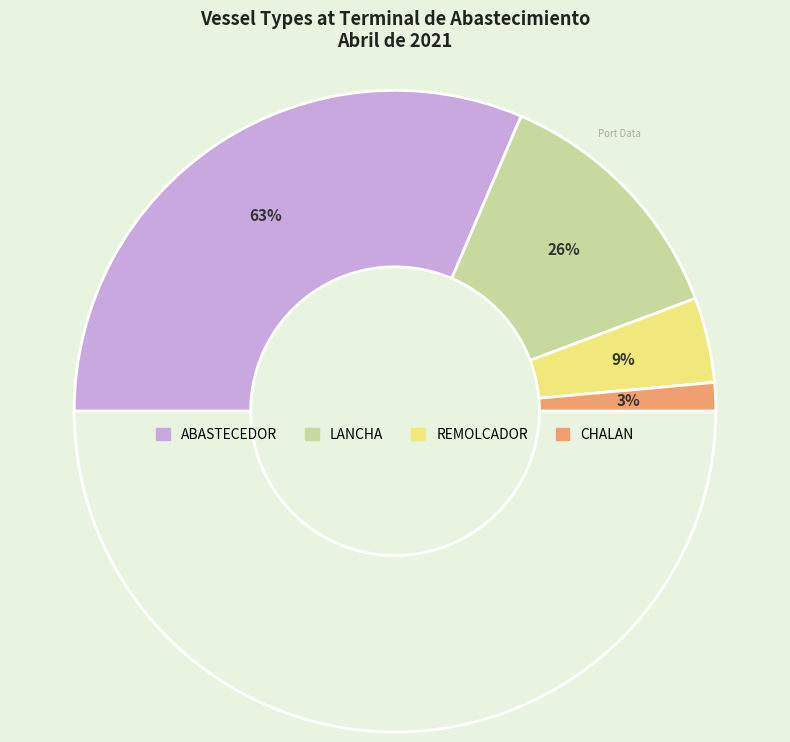

What is the largest slice in the pie chart?

ABASTECEDOR